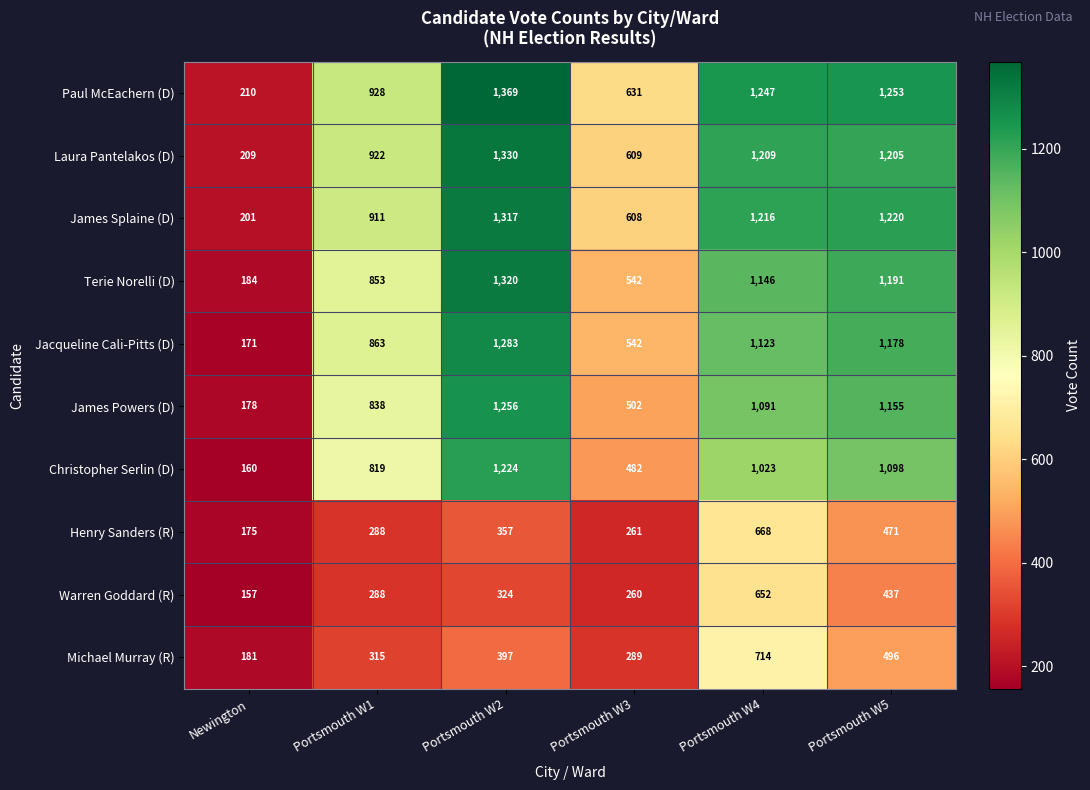

What is the difference between the Laura Pantelakos (D) values at Portsmouth W3 and Portsmouth W2?

721